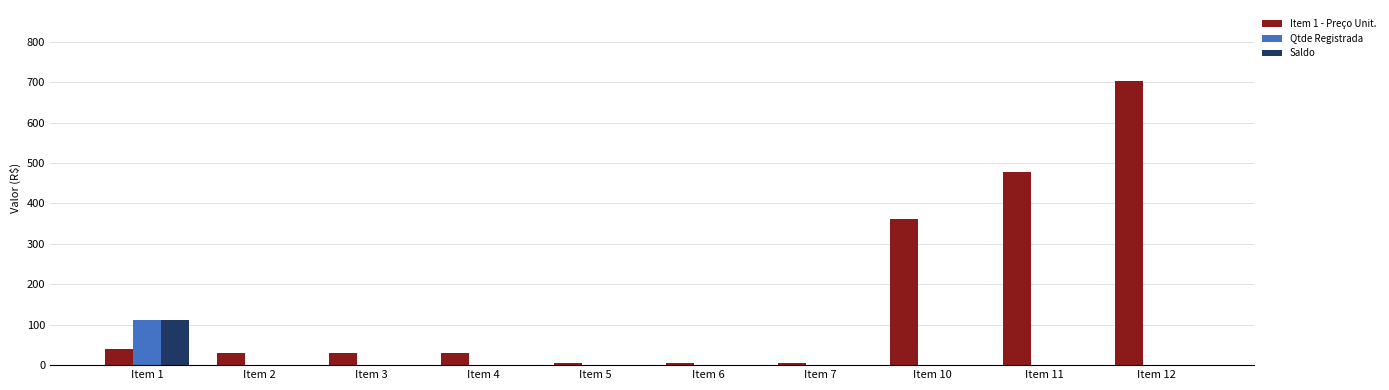

Does the chart contain stacked bars?

No